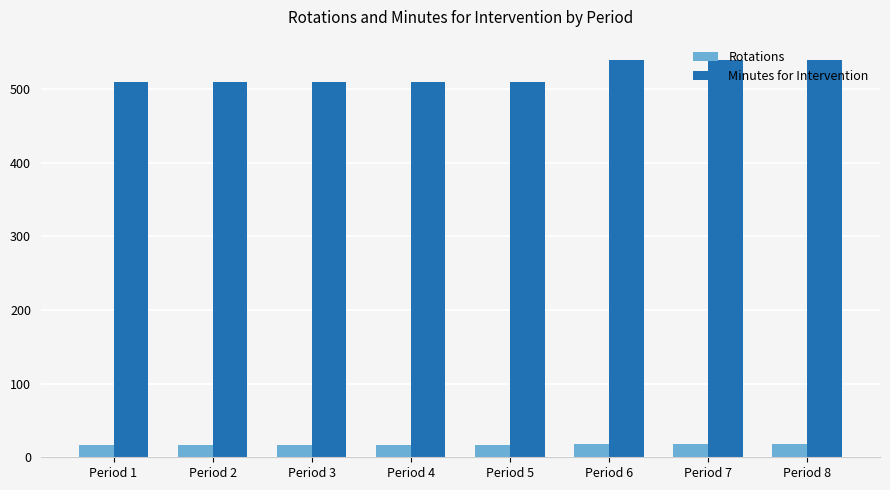

What is the difference between the second highest and minimum values in the Rotations series?

1